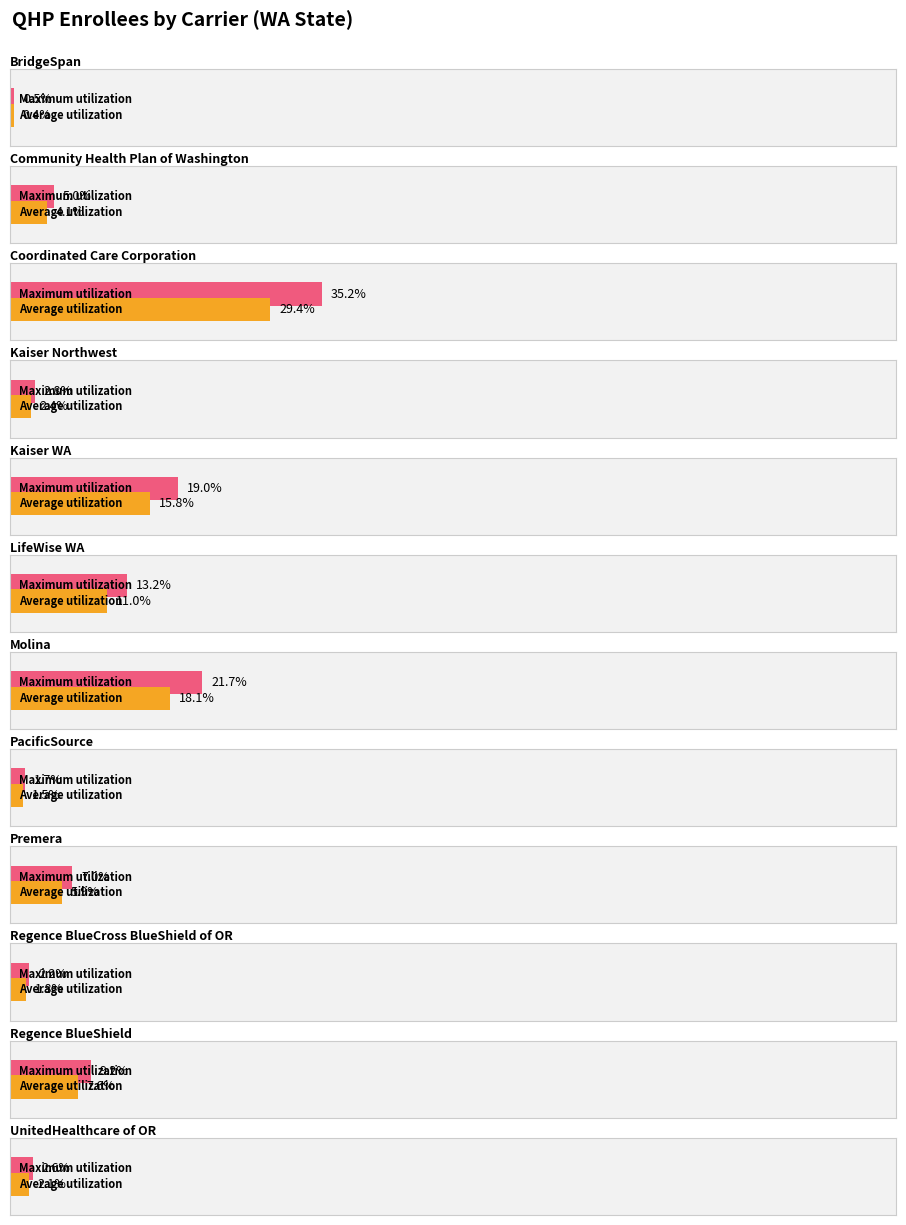

Which category has the highest value across all series?

Coordinated Care Corporation